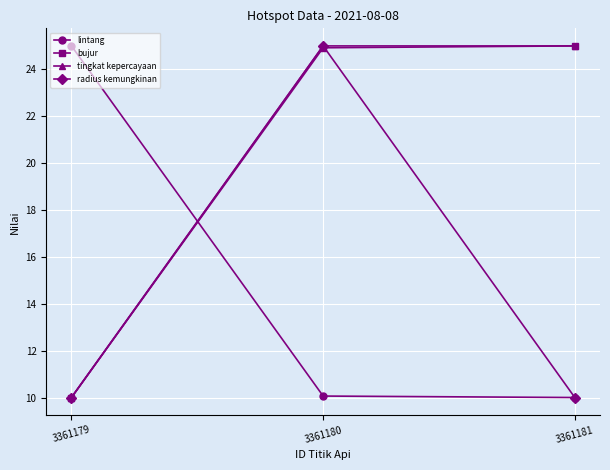

What is the sum of all bujur values?

59.9